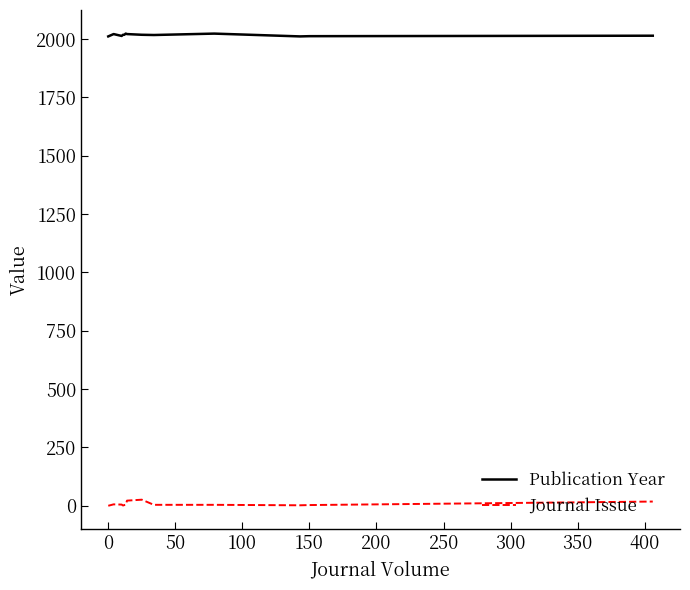

List the series in order of their overall mean, highest first.

Publication Year, Journal Issue